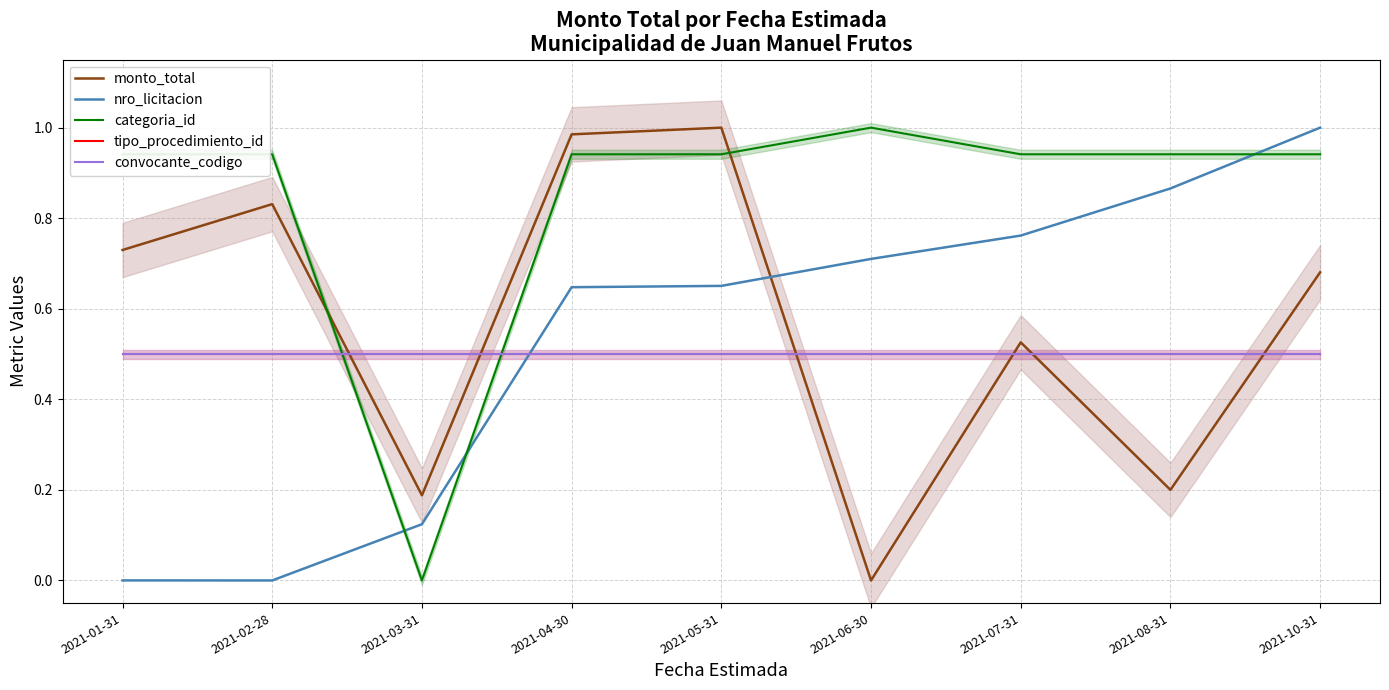

Which has a higher value, 2021-05-31 or 2021-08-31?

2021-05-31